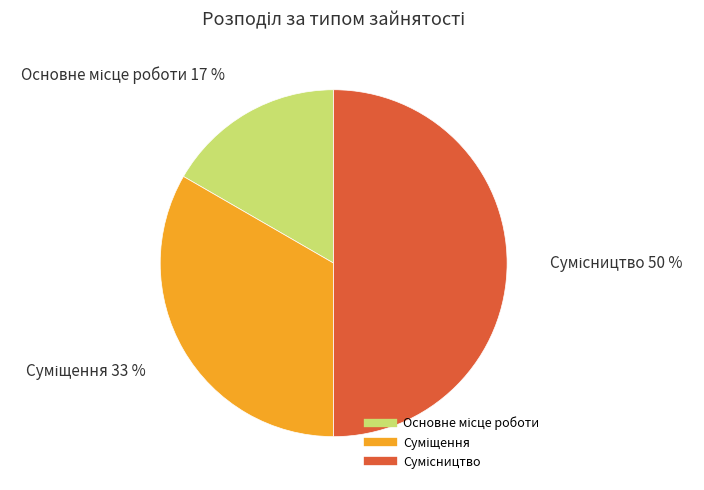

To the nearest percent, what is the difference between the largest and smallest slice percentages?

33%